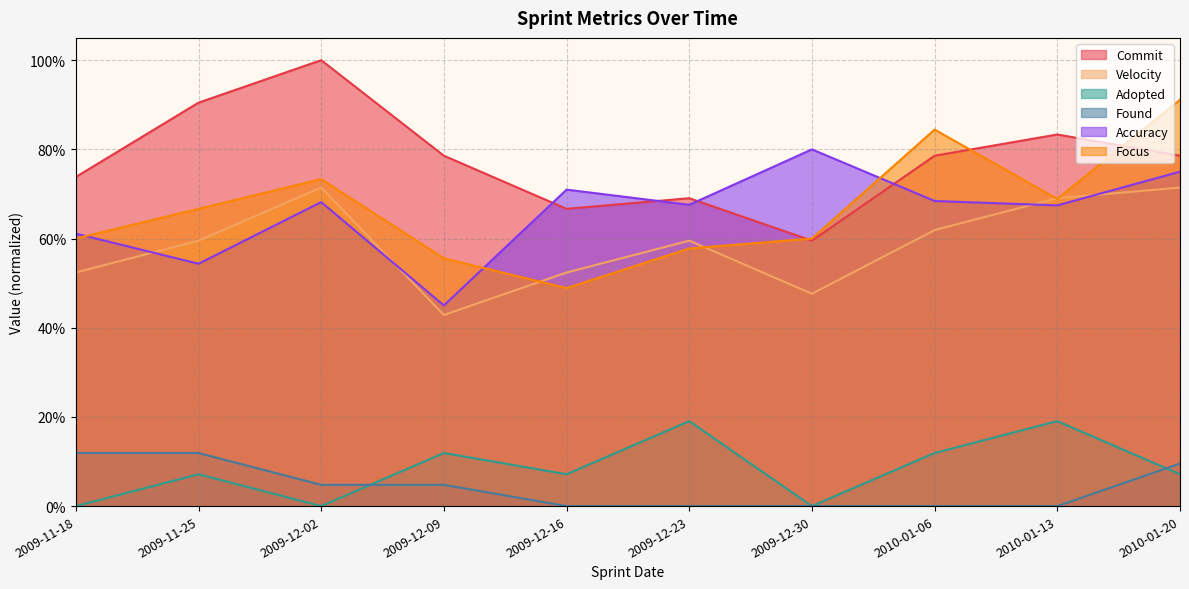

Reading left to right, transcribe all the data shown in this chart.

Commit: 2009-11-18=0.7	2009-11-25=0.9	2009-12-02=1.0	2009-12-09=0.8	2009-12-16=0.7	2009-12-23=0.7	2009-12-30=0.6	2010-01-06=0.8	2010-01-13=0.8	2010-01-20=0.8
Velocity: 2009-11-18=0.5	2009-11-25=0.6	2009-12-02=0.7	2009-12-09=0.4	2009-12-16=0.5	2009-12-23=0.6	2009-12-30=0.5	2010-01-06=0.6	2010-01-13=0.7	2010-01-20=0.7
Adopted: 2009-11-18=0.0	2009-11-25=0.1	2009-12-02=0.0	2009-12-09=0.1	2009-12-16=0.1	2009-12-23=0.2	2009-12-30=0.0	2010-01-06=0.1	2010-01-13=0.2	2010-01-20=0.1
Found: 2009-11-18=0.1	2009-11-25=0.1	2009-12-02=0.0	2009-12-09=0.0	2009-12-16=0.0	2009-12-23=0.0	2009-12-30=0.0	2010-01-06=0.0	2010-01-13=0.0	2010-01-20=0.1
Accuracy: 2009-11-18=0.6	2009-11-25=0.5	2009-12-02=0.7	2009-12-09=0.5	2009-12-16=0.7	2009-12-23=0.7	2009-12-30=0.8	2010-01-06=0.7	2010-01-13=0.7	2010-01-20=0.8
Focus: 2009-11-18=0.6	2009-11-25=0.7	2009-12-02=0.7	2009-12-09=0.6	2009-12-16=0.5	2009-12-23=0.6	2009-12-30=0.6	2010-01-06=0.8	2010-01-13=0.7	2010-01-20=0.9